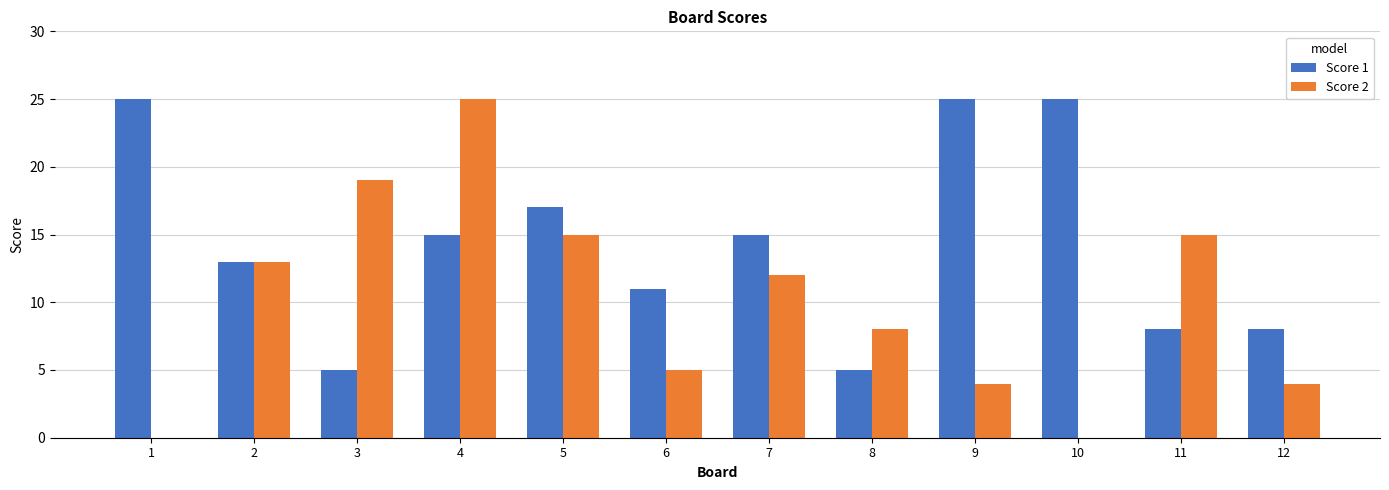

Reading right to left, extract all data points from this chart.

Score 1: 8	8	25	25	5	15	11	17	15	5	13	25
Score 2: 4	15	0	4	8	12	5	15	25	19	13	0